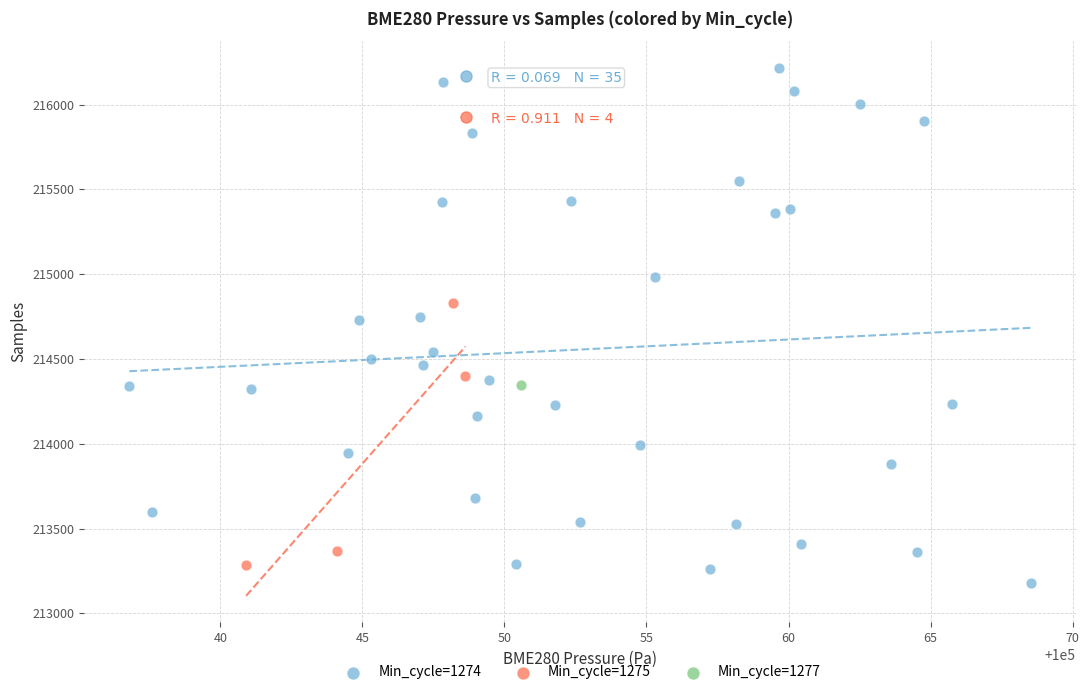

What are all the series names shown in the legend?

Min_cycle=1274, Min_cycle=1275, Min_cycle=1277